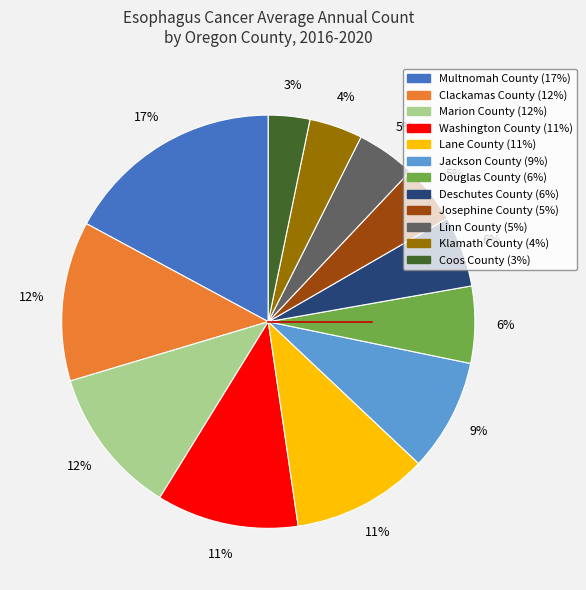

How many slices are in this pie chart?

12